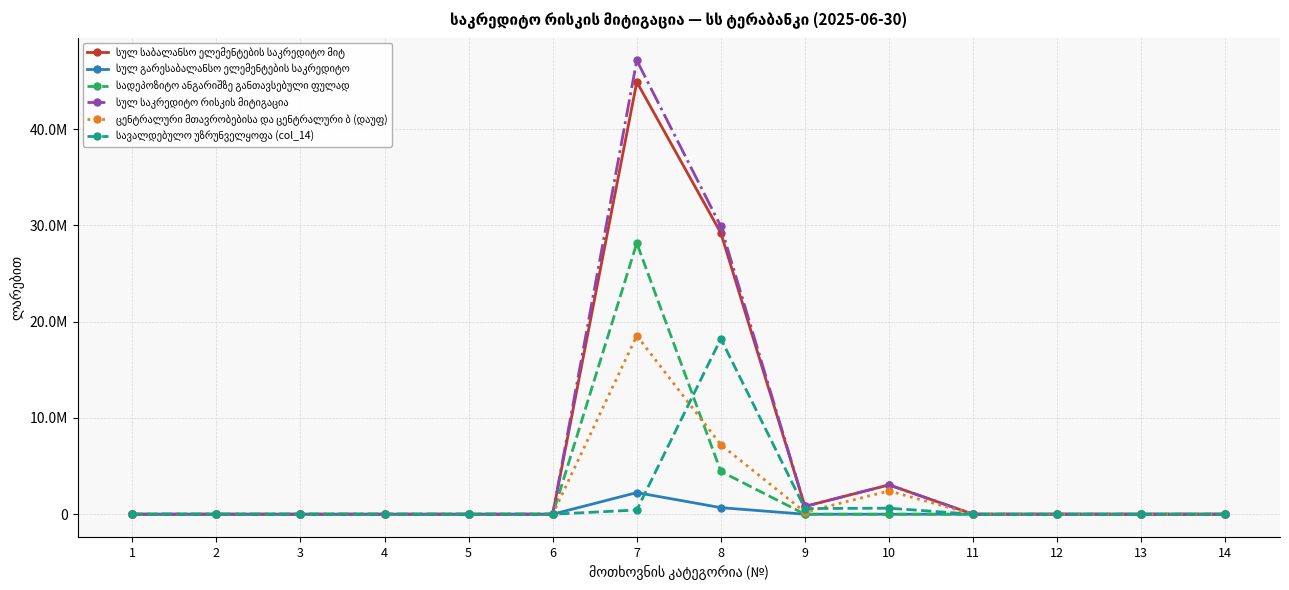

At which category does სულ საბალანსო ელემენტების საკრედიტო მიტ reach its first local valley?

9